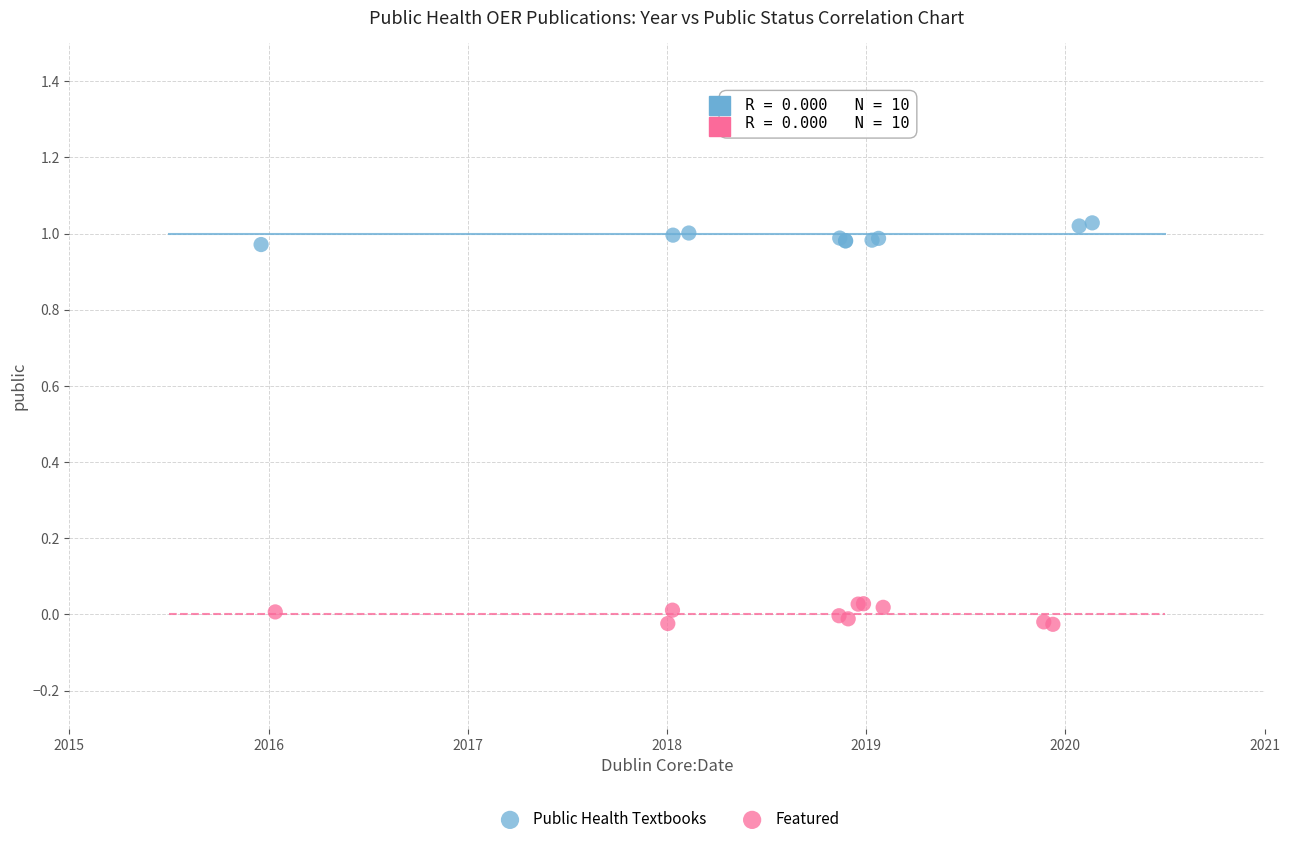

Which series contains the lowest Y value?

Featured